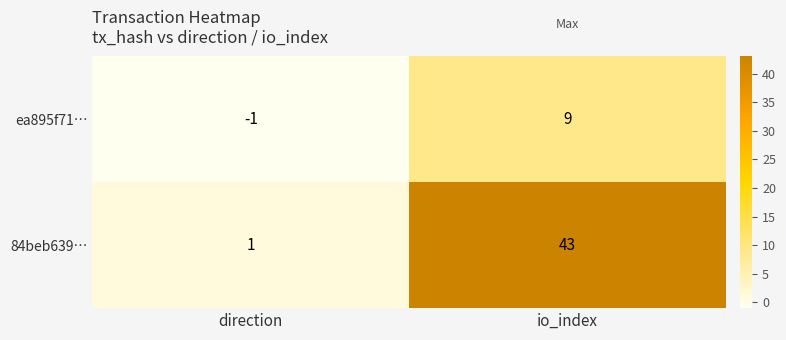

The value of ea895f71… at direction is -1. True or false?

True